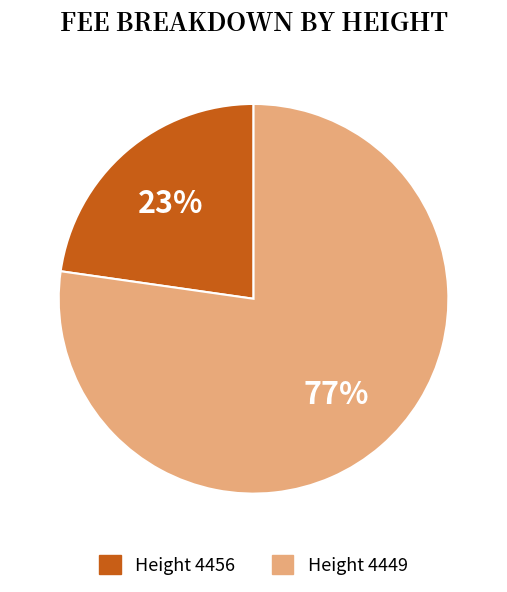

How many segments does this pie chart have?

2